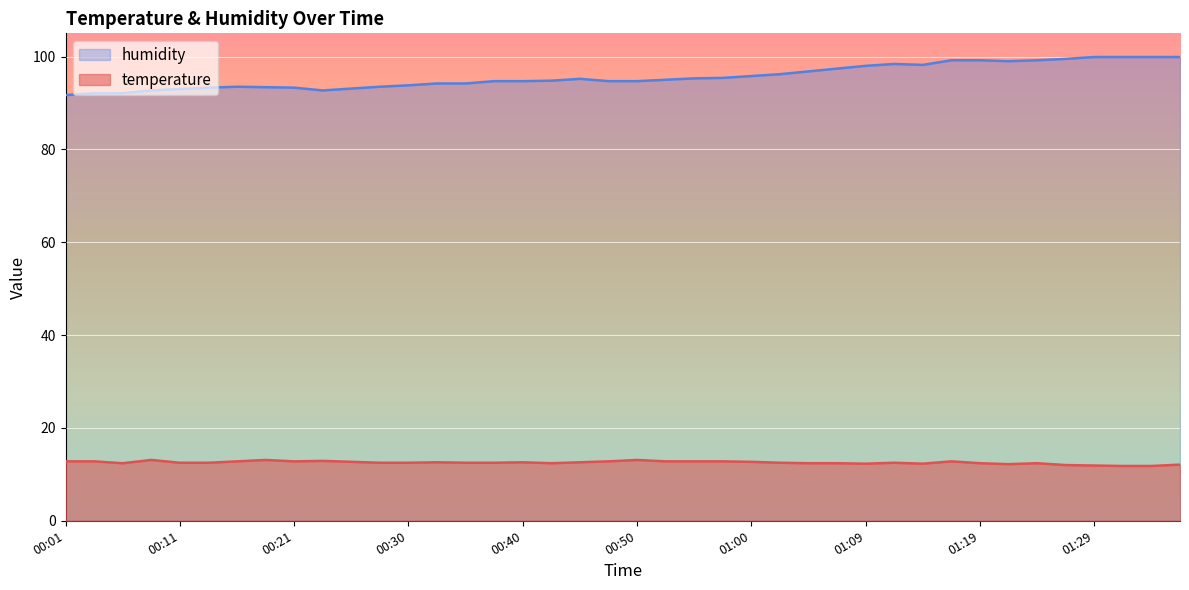

Which has a higher value, 00:50 or 01:34?

00:50